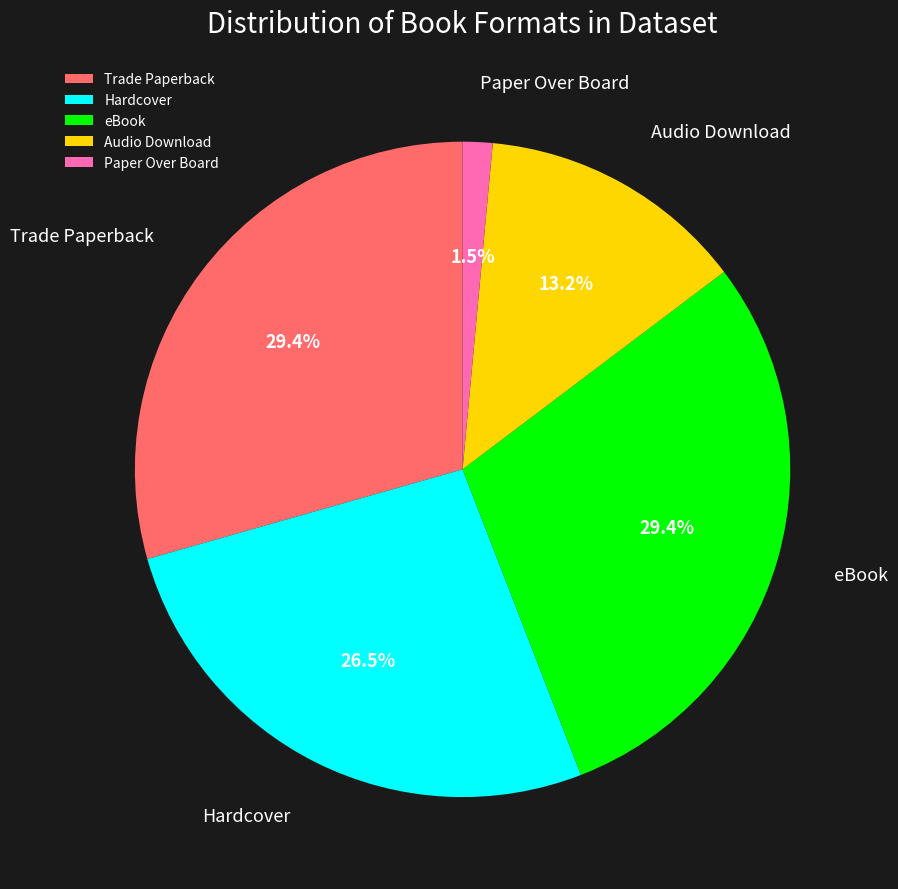

To the nearest percent, what portion does eBook represent?

29%